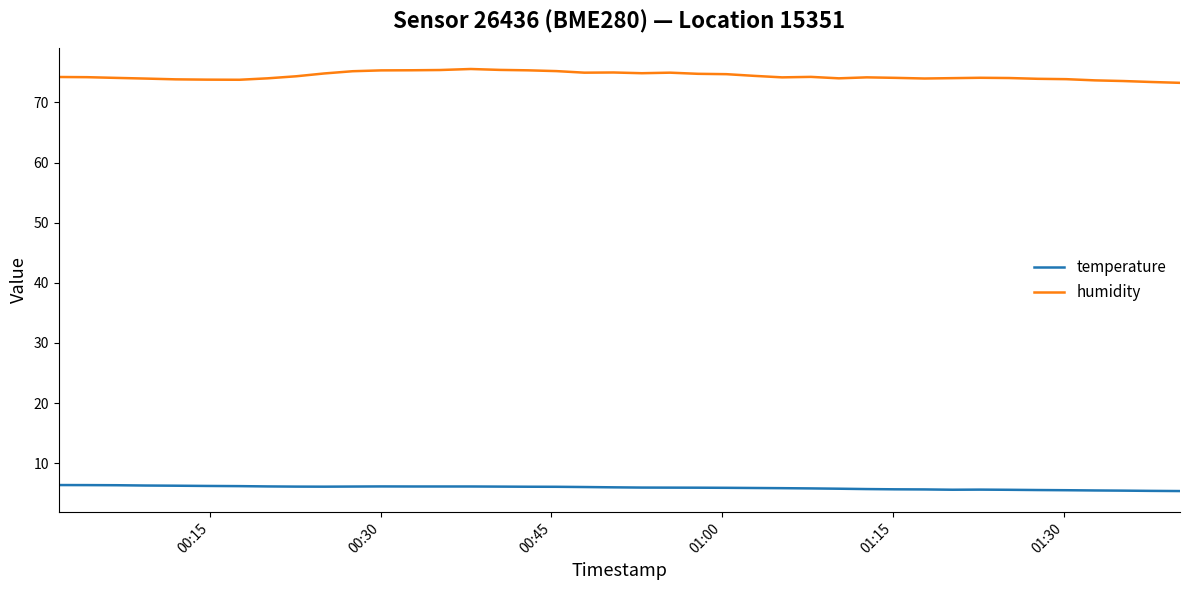

Which series has the widest spread of values?

humidity